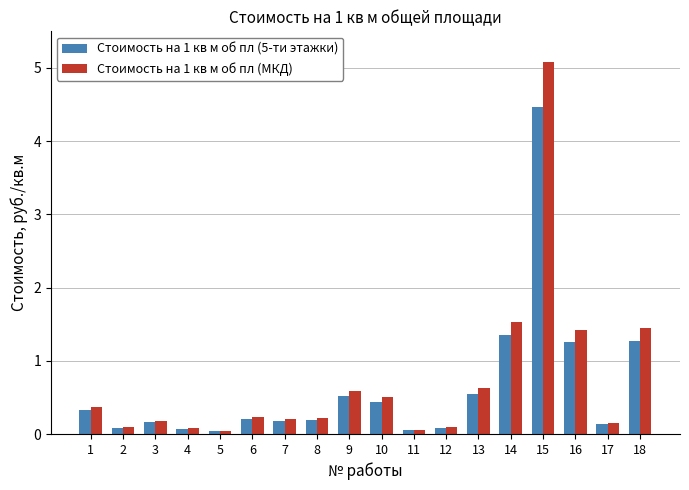

At how many categories does at least one series exceed 3?

1